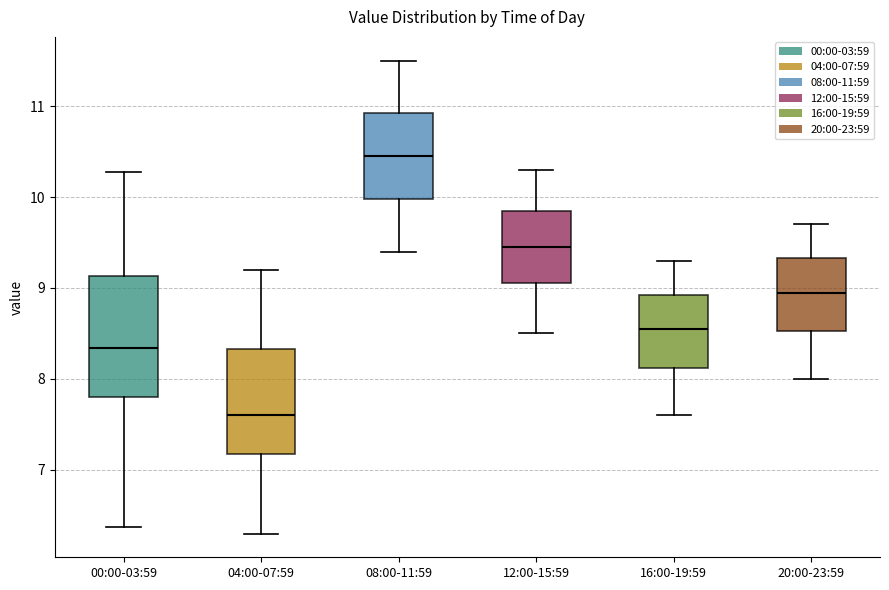

Which box is the tallest, from its lower edge to its upper edge?

00:00-03:59